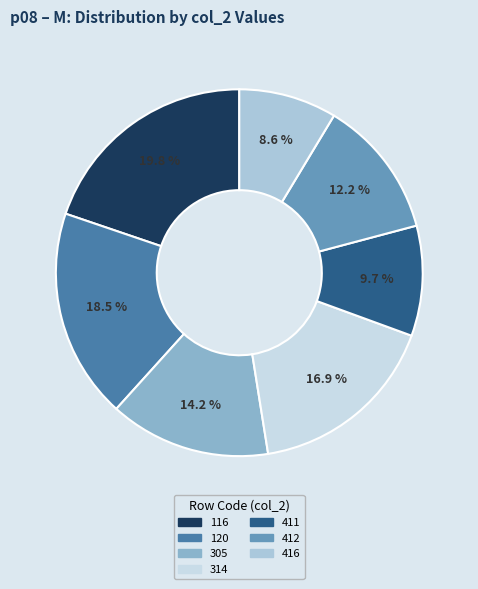

Count the number of slices in the pie.

7